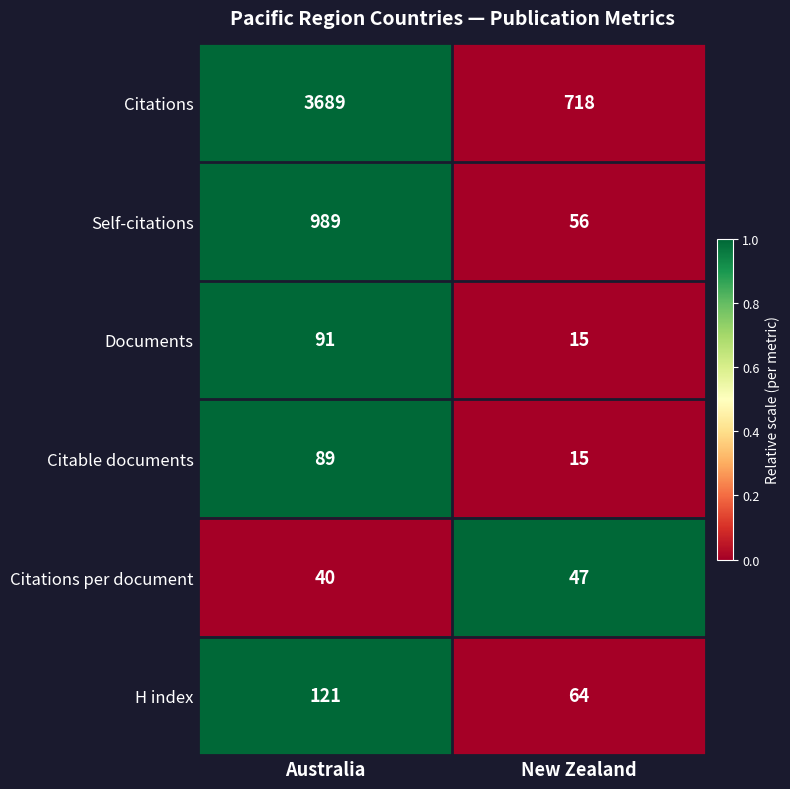

What is the approximate value of H index at New Zealand, to the nearest 5?

65